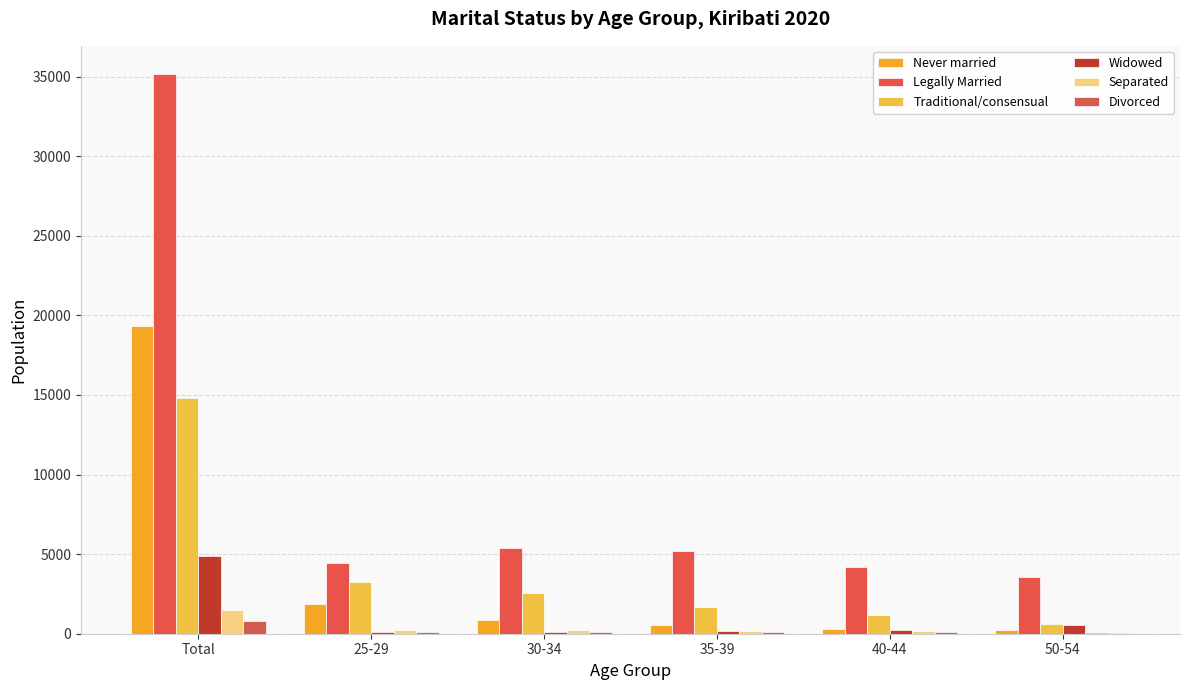

Reading left to right, what are all the values shown in this chart?

Never married: Total=19346	25-29=1893	30-34=855	35-39=519	40-44=313	50-54=242
Legally Married: Total=35179	25-29=4439	30-34=5403	35-39=5182	40-44=4200	50-54=3542
Traditional/consensual: Total=14787	25-29=3274	30-34=2535	35-39=1699	40-44=1168	50-54=626
Widowed: Total=4859	25-29=109	30-34=132	35-39=168	40-44=210	50-54=576
Separated: Total=1482	25-29=208	30-34=223	35-39=171	40-44=156	50-54=138
Divorced: Total=803	25-29=111	30-34=109	35-39=99	40-44=81	50-54=71